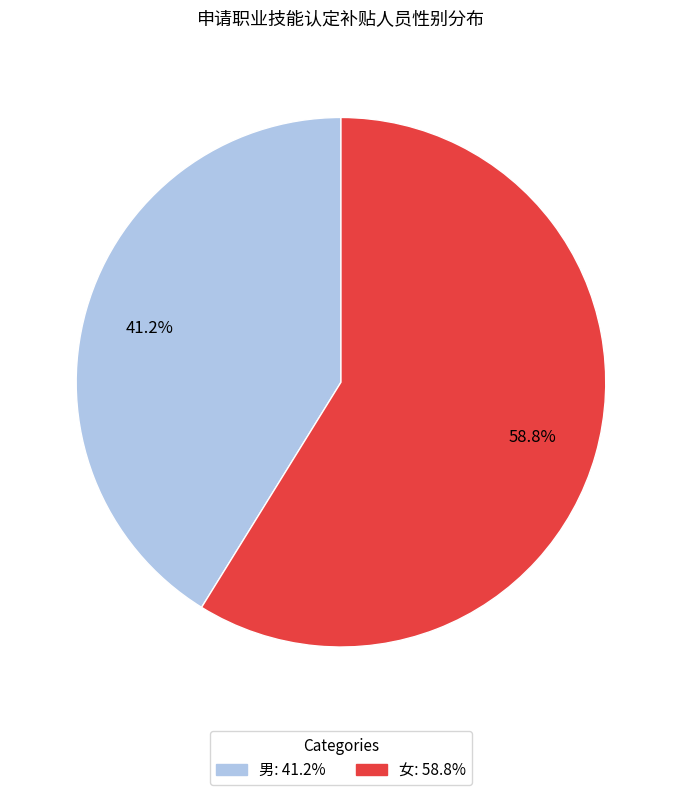

Is there a majority slice in this chart?

Yes